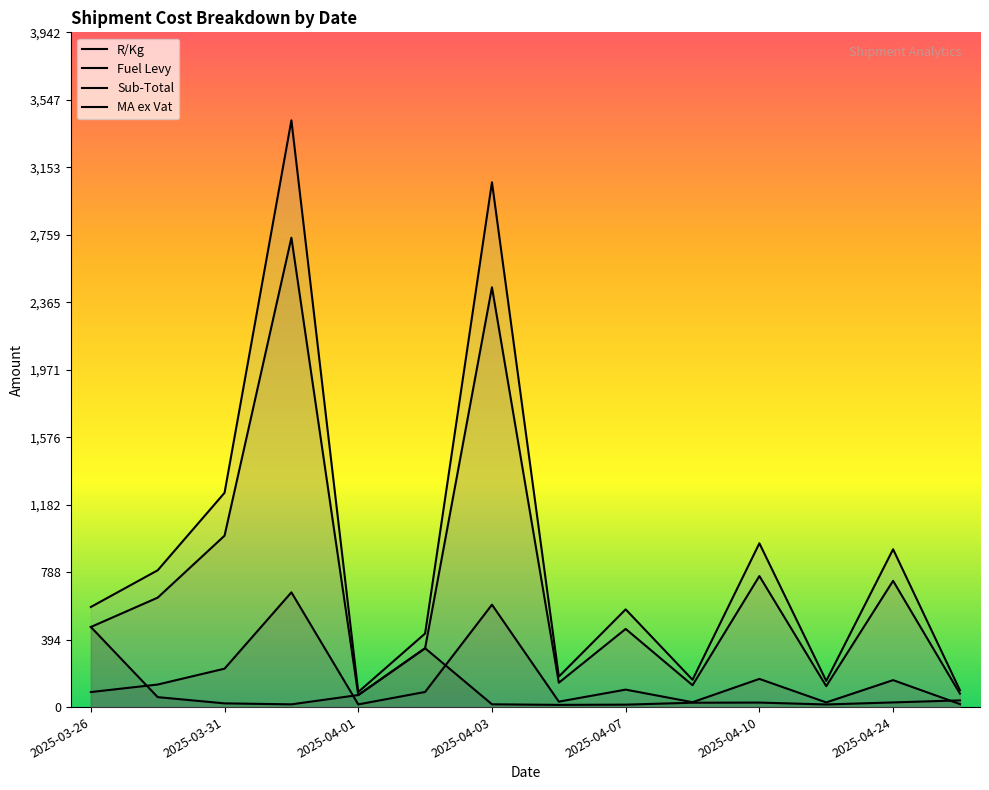

At which category does the chart reach its peak across all series?

2025-03-31